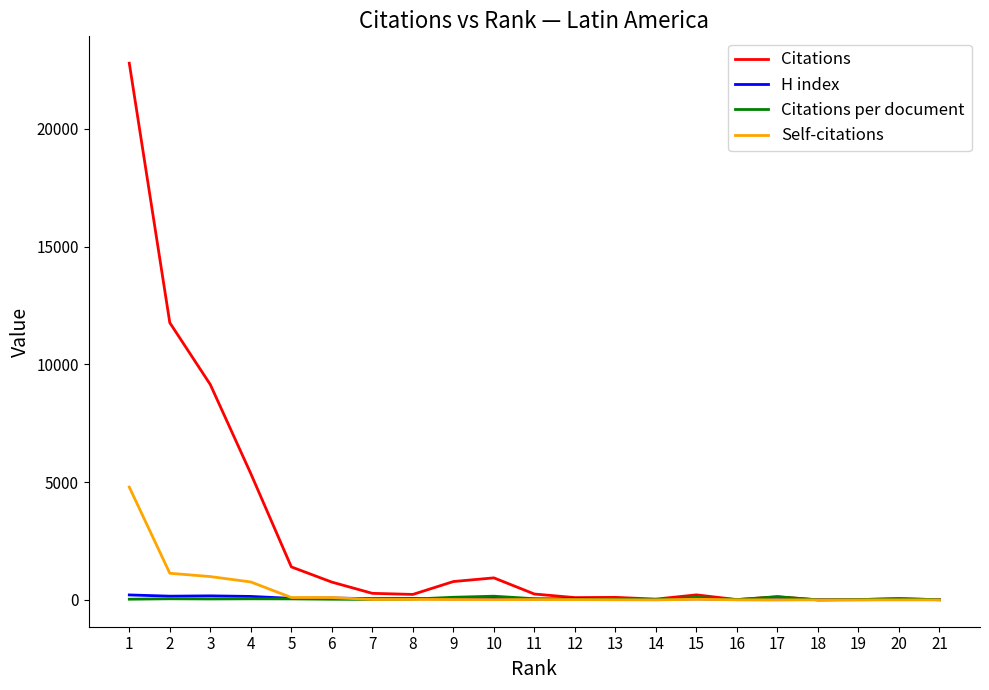

Which series has the widest spread of values?

Citations